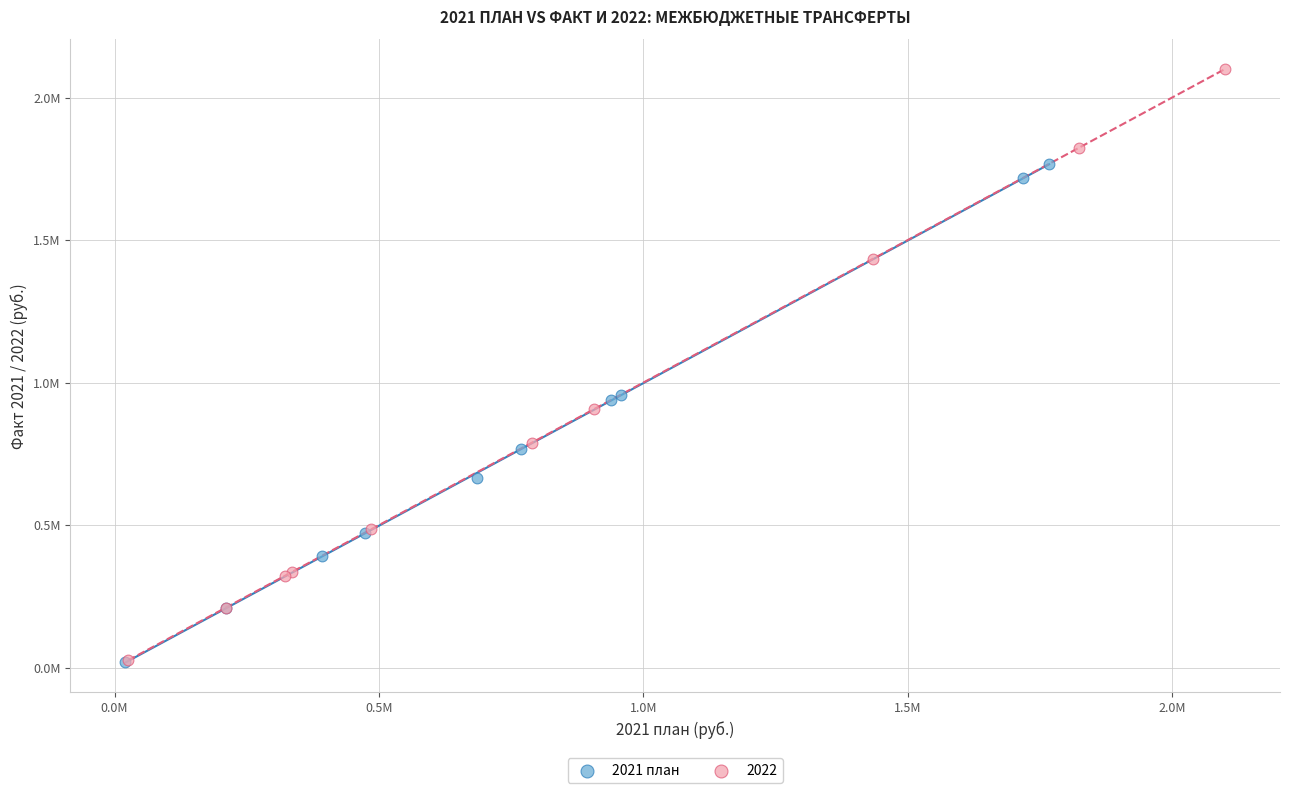

What are all the series names shown in the legend?

2021 план, 2022